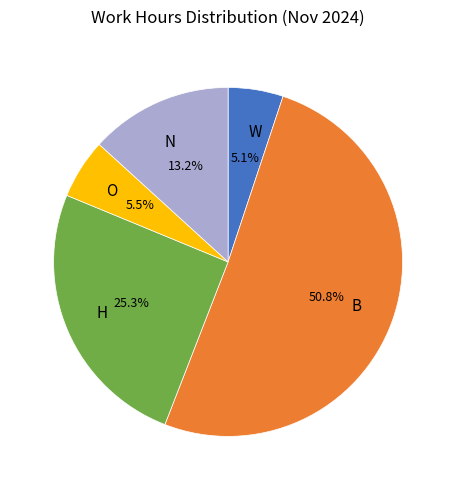

Between H and N, which is larger?

H